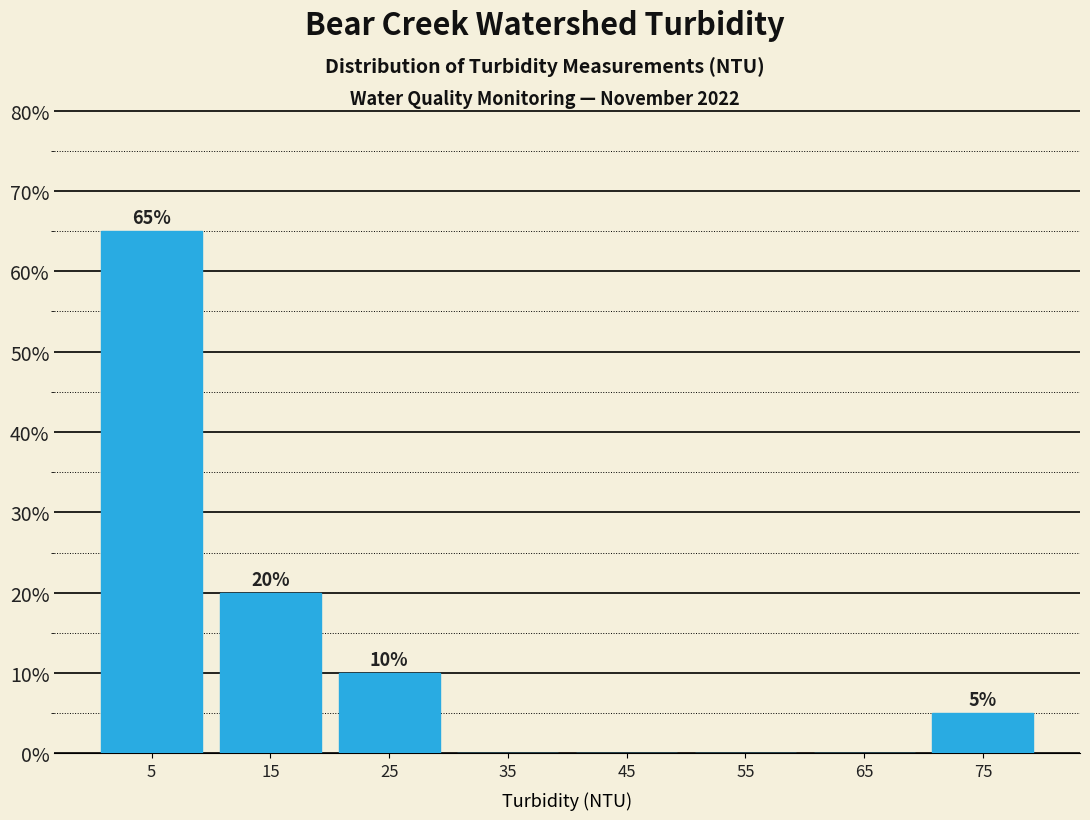

Over which range of the x-axis is the bar tallest?

0 to 10